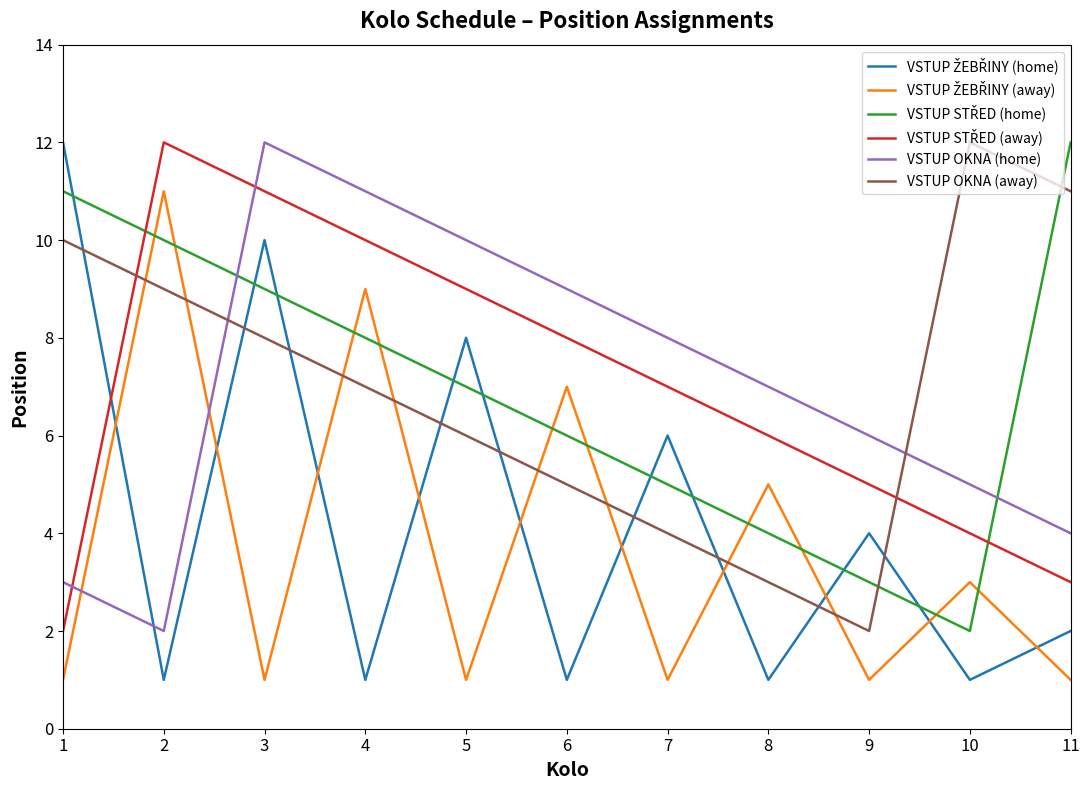

What is the maximum value shown in the chart?

12